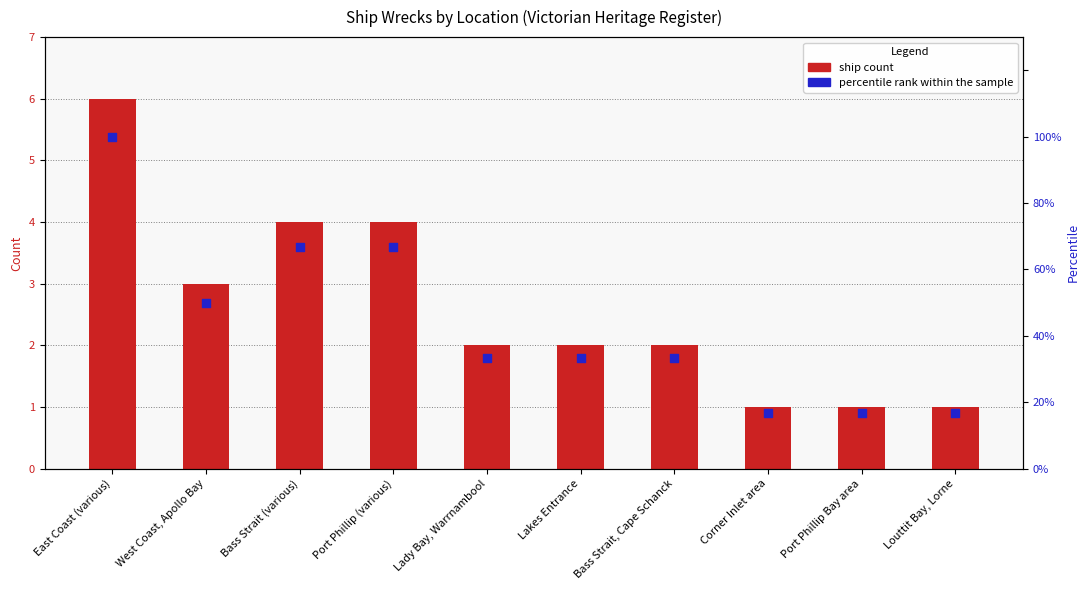

Which series has the largest Y range (max minus min)?

Percentile rank within the sample